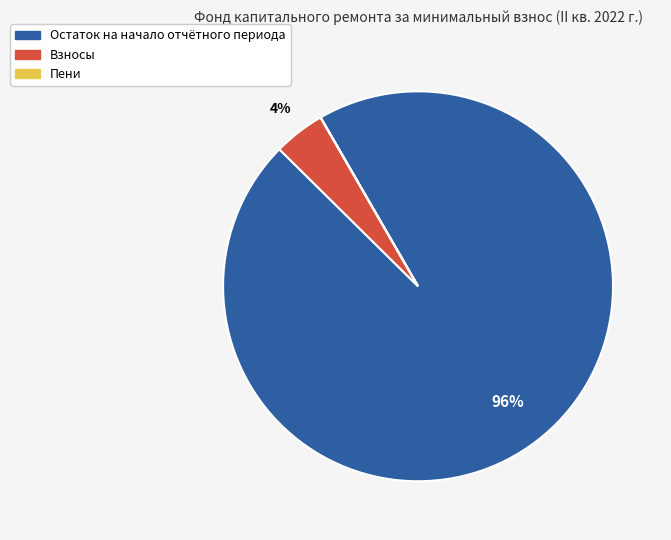

Is there any slice that represents more than half of the pie?

Yes